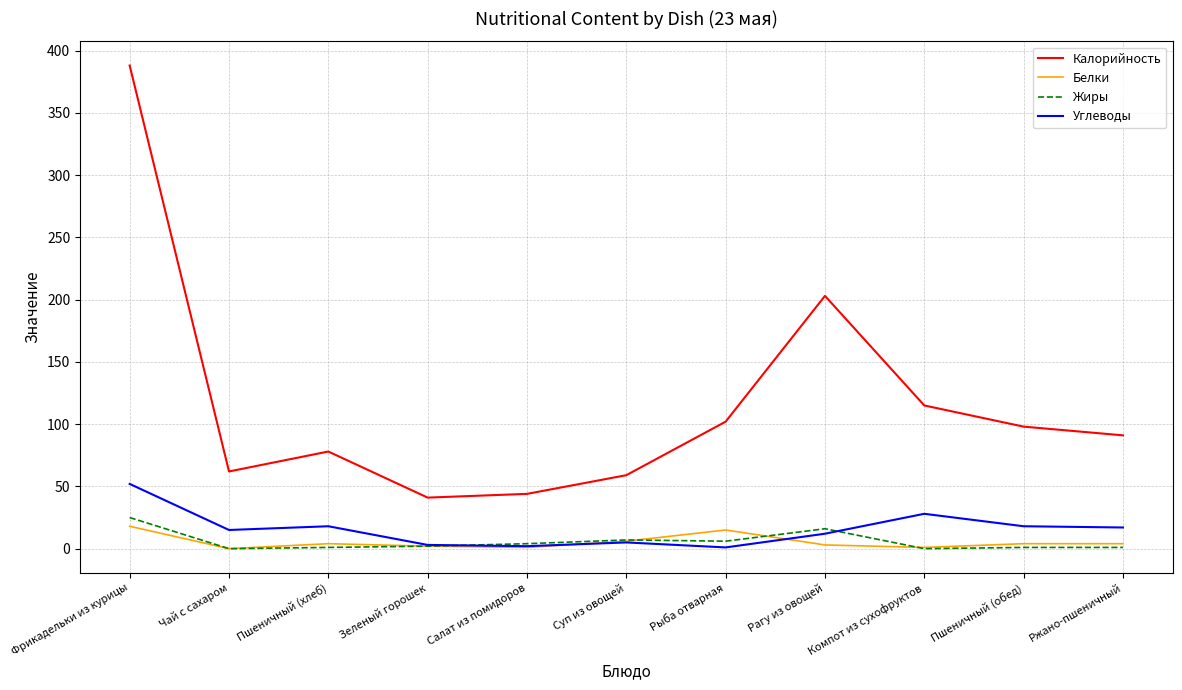

Does the chart display data point markers on the line(s)?

No